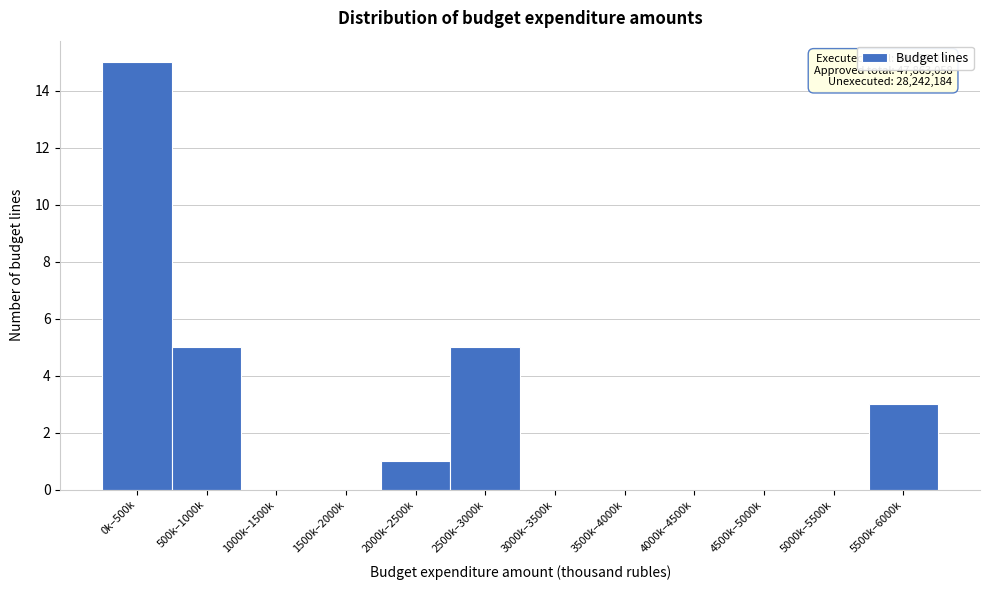

Reading left to right, what are all the values shown in this chart?

0k–500k=15	500k–1000k=5	1000k–1500k=0	1500k–2000k=0	2000k–2500k=1	2500k–3000k=5	3000k–3500k=0	3500k–4000k=0	4000k–4500k=0	4500k–5000k=0	5000k–5500k=0	5500k–6000k=3